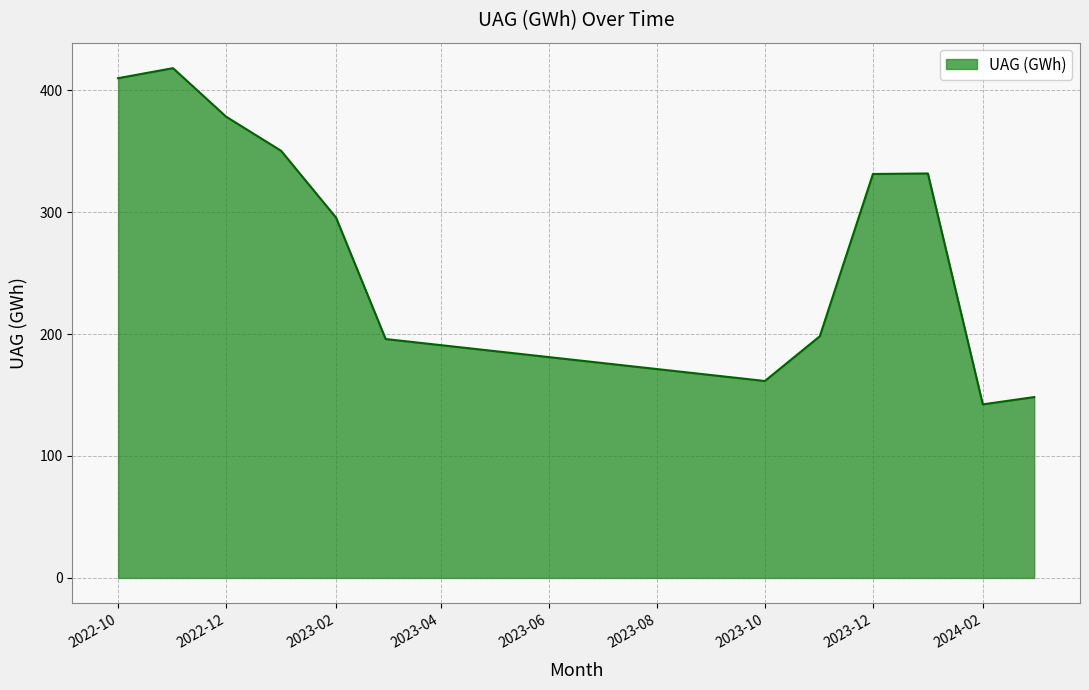

What is the smallest value displayed?

142.3